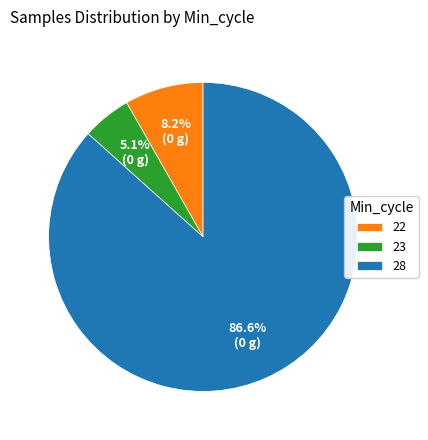

Is there a majority slice in this chart?

Yes